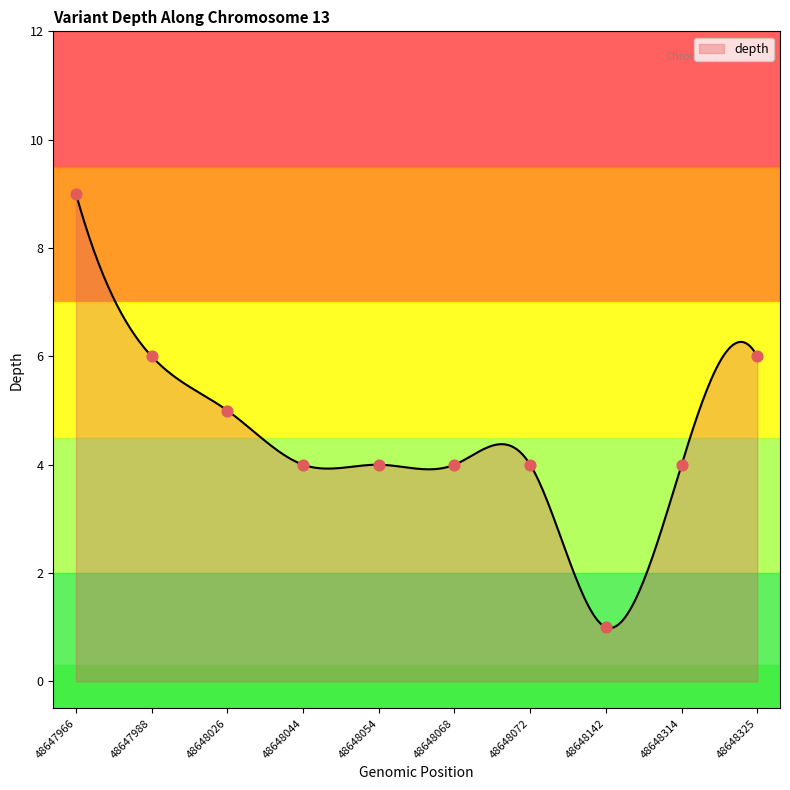

What is the change in value from 48647966 to 48648054?

-5